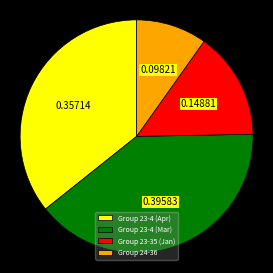

Which category has the smallest portion of the pie?

Group 24-36